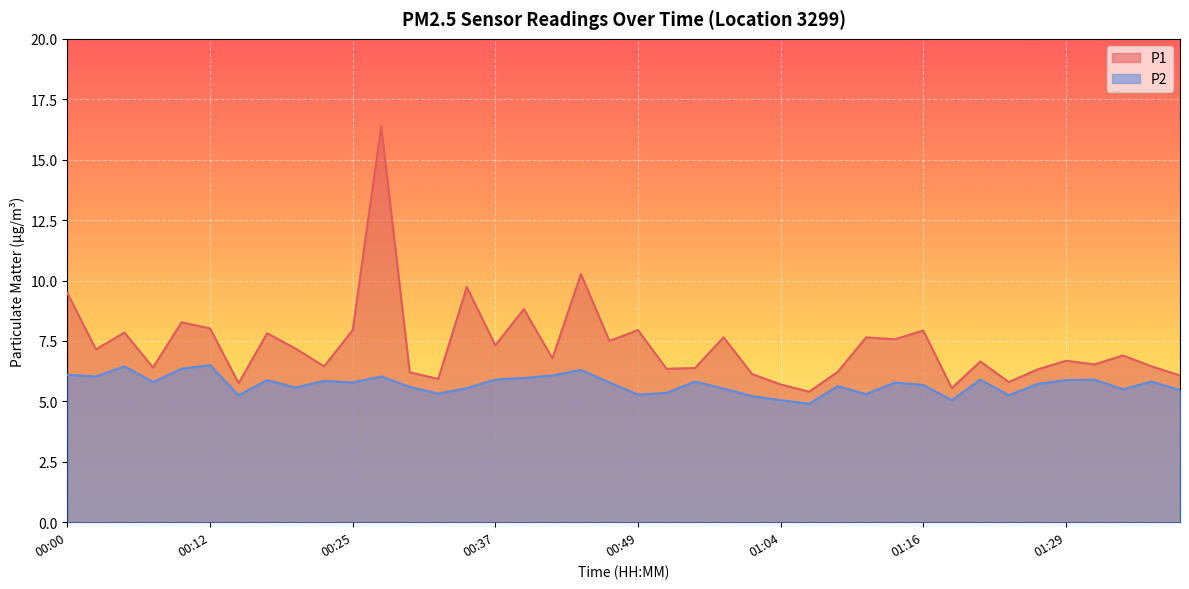

List the labels in order of P1 value, largest first.

00:27, 00:44, 00:34, 00:00, 00:39, 00:10, 00:12, 00:25, 00:49, 01:16, 00:05, 00:17, 00:59, 01:11, 01:14, 00:46, 00:37, 00:20, 00:02, 01:34, 00:42, 01:29, 01:22, 01:31, 00:22, 01:36, 00:07, 00:57, 00:54, 01:27, 01:09, 00:29, 01:02, 01:39, 00:32, 01:24, 00:15, 01:04, 01:19, 01:06